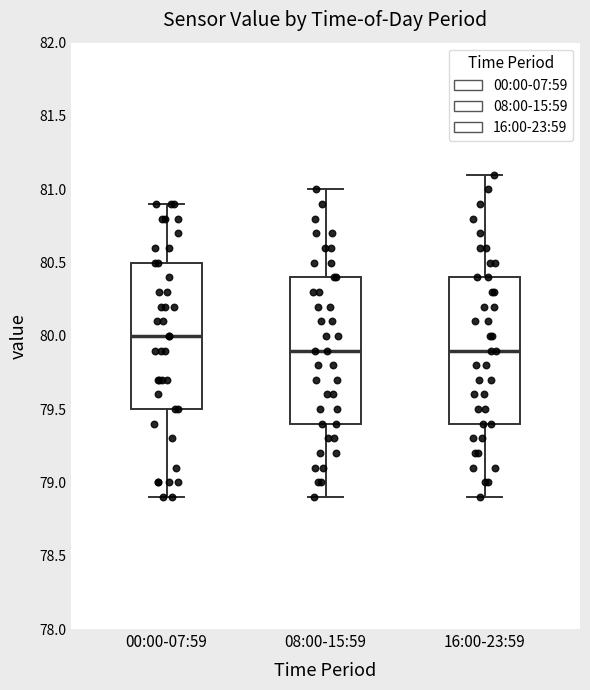

Reading left to right, read every box against the y-axis: the position of its median line, the range the box covers, and the ends of its whiskers. The values are not printed on the chart, so give them approximately, as read against the axis.

00:00-07:59: median 80.0, box 79.5 to 80.5, whiskers 78.9 to 80.9
08:00-15:59: median 79.9, box 79.4 to 80.4, whiskers 78.9 to 81.0
16:00-23:59: median 79.9, box 79.4 to 80.4, whiskers 78.9 to 81.1